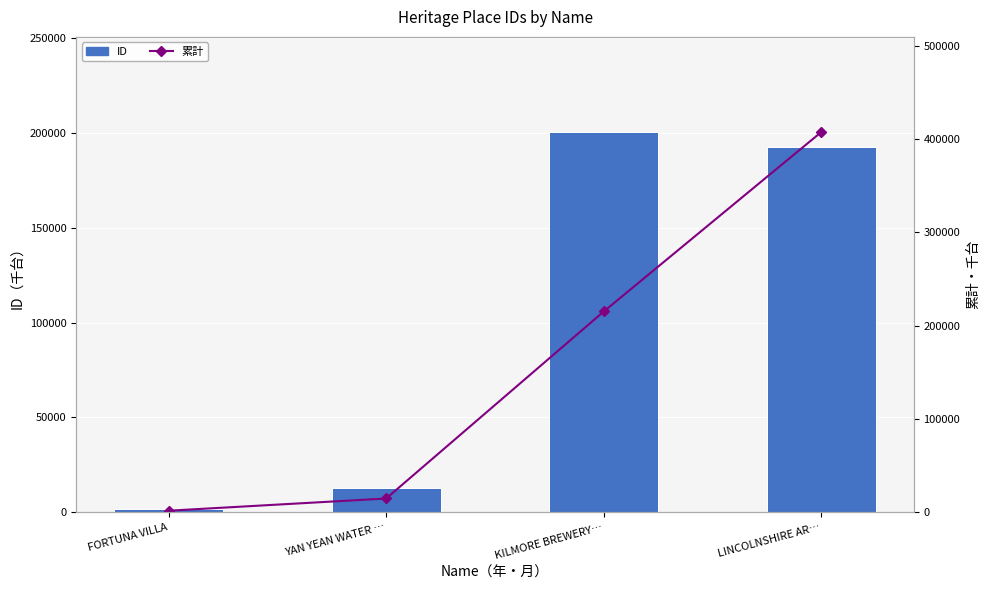

Which label corresponds to the smallest value in the chart?

FORTUNA VILLA